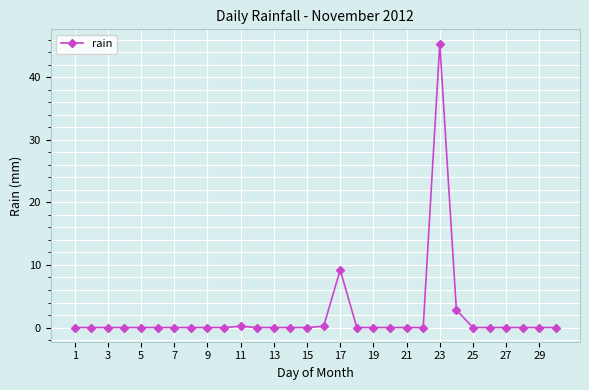

What is the value of the 11th point from the left?

0.2